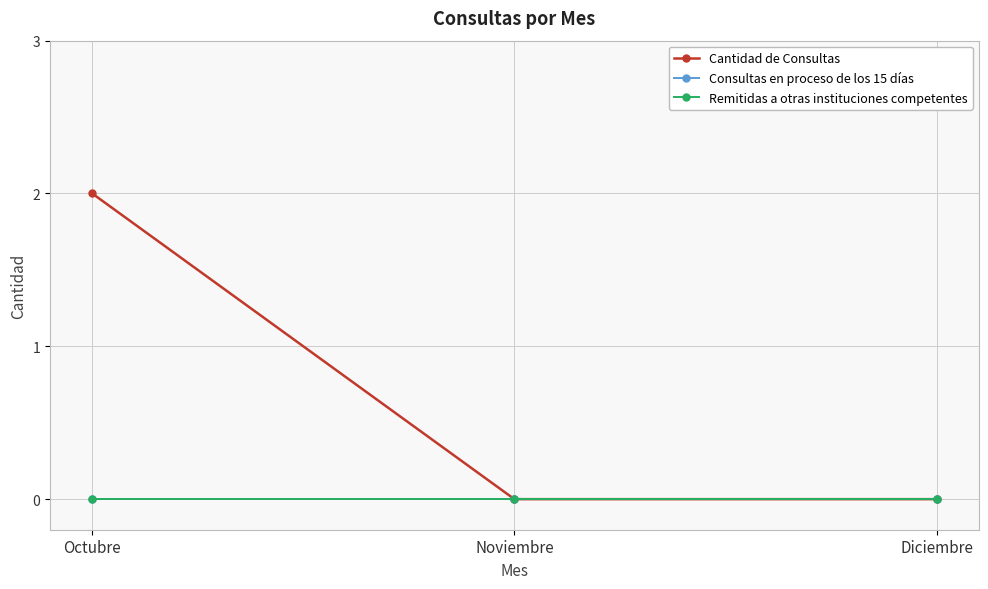

True or false: Consultas en proceso de los 15 días has a value of 0 at Octubre.

True